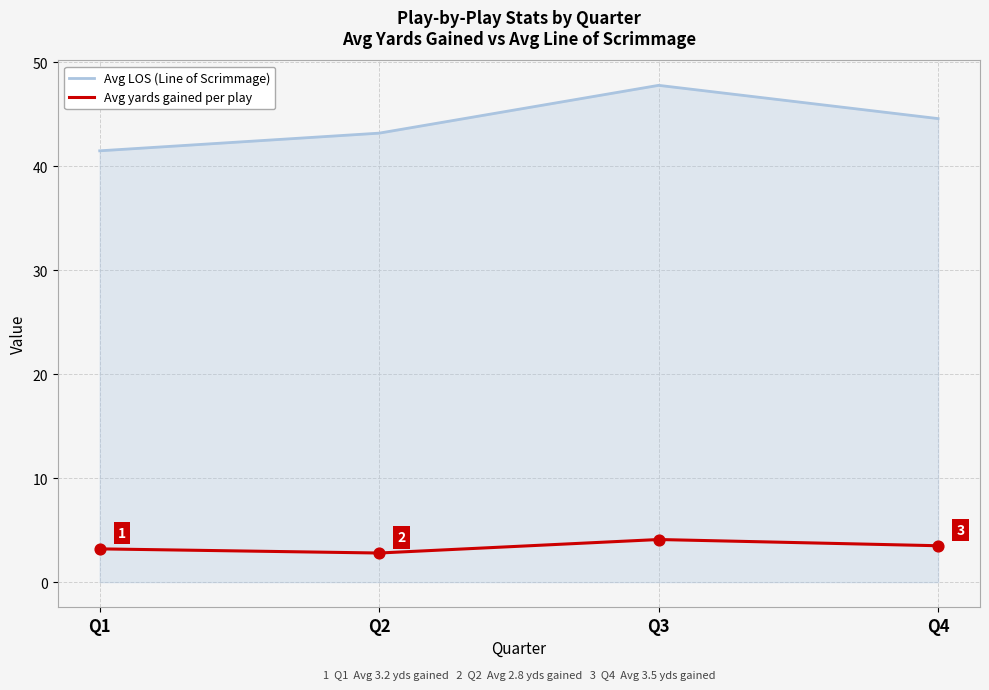

What are all the series names shown in the legend?

Avg LOS (Line of Scrimmage), Avg yards gained per play